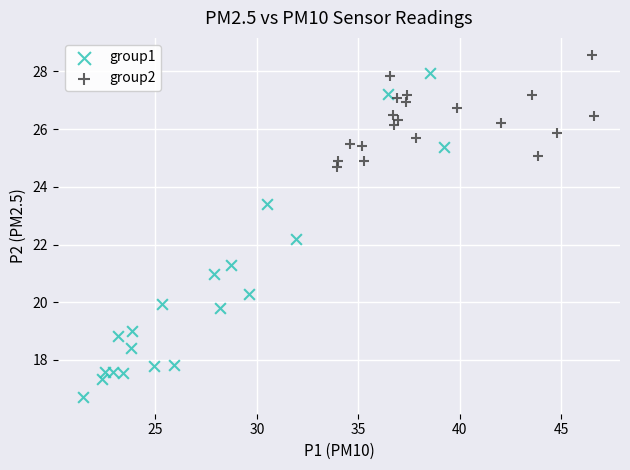

What are all the series names shown in the legend?

group1, group2